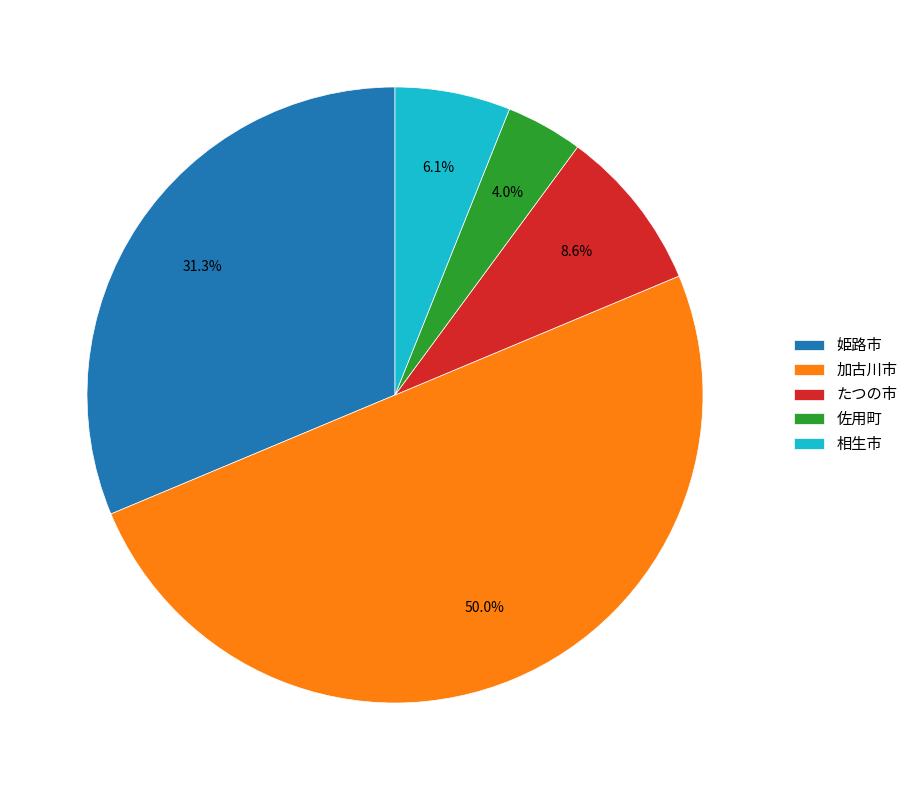

Rank the categories by value from highest to lowest.

加古川市, 姫路市, たつの市, 相生市, 佐用町